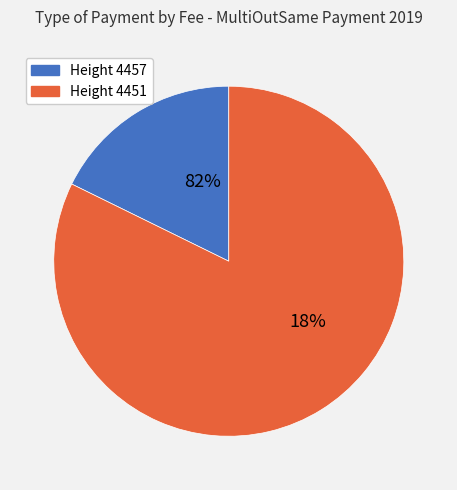

What is the largest slice in the pie chart?

4451